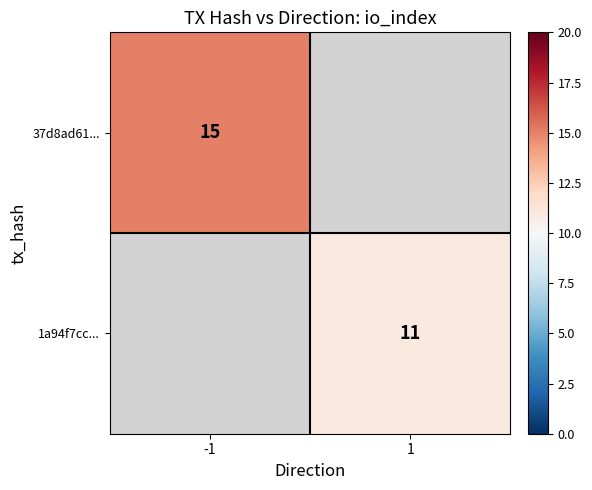

True or false: 37d8ad61... has a value of 15 at -1.

True